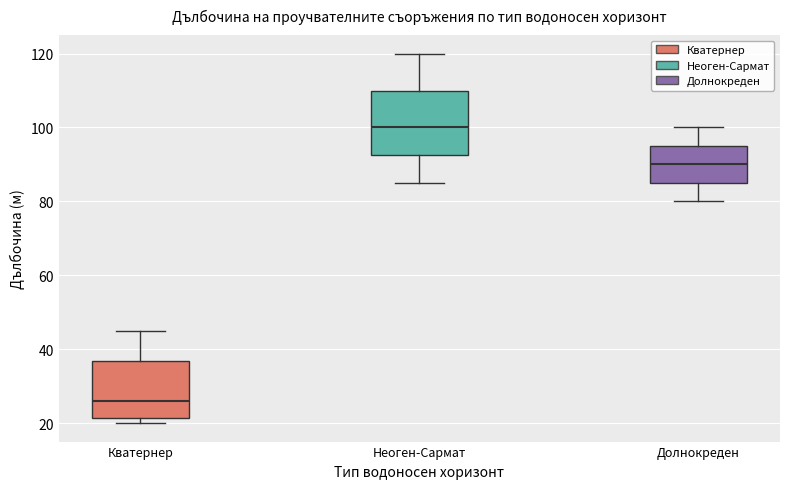

Reading left to right, transcribe this box plot: for each box, give where its median line is, the range the box spans, and where its two whiskers end, as read against the y-axis. The values are not printed on the chart, so give them approximately, as read against the axis.

Кватернер: median 26, box 22 to 36, whiskers 20 to 46
Неоген-Сармат: median 100, box 92 to 110, whiskers 86 to 120
Долнокреден: median 90, box 86 to 96, whiskers 80 to 100